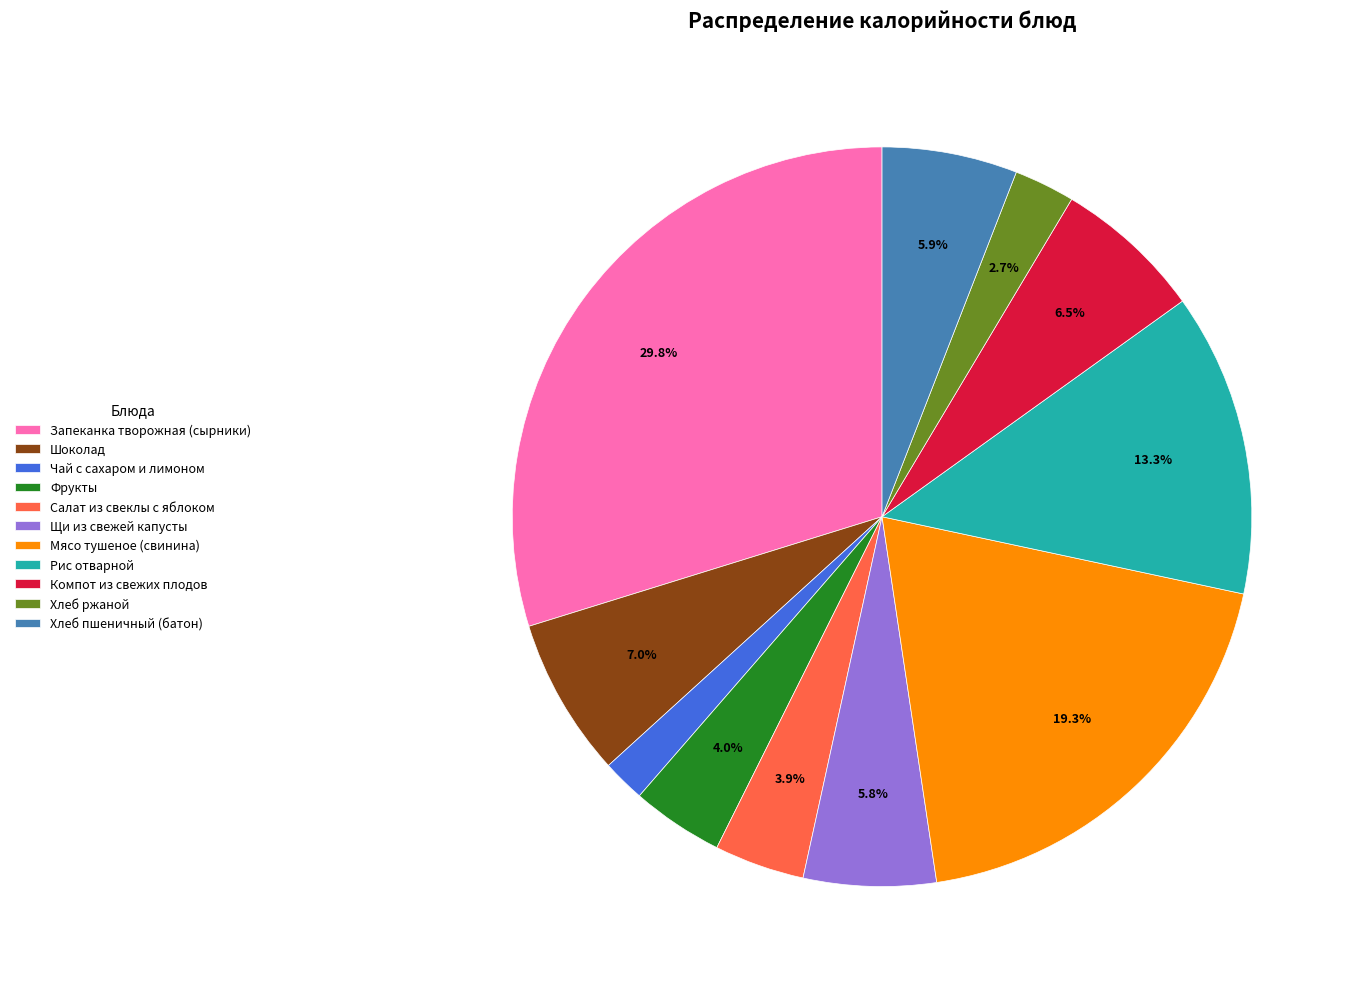

What is the smallest slice in the pie chart?

Чай с сахаром и лимоном